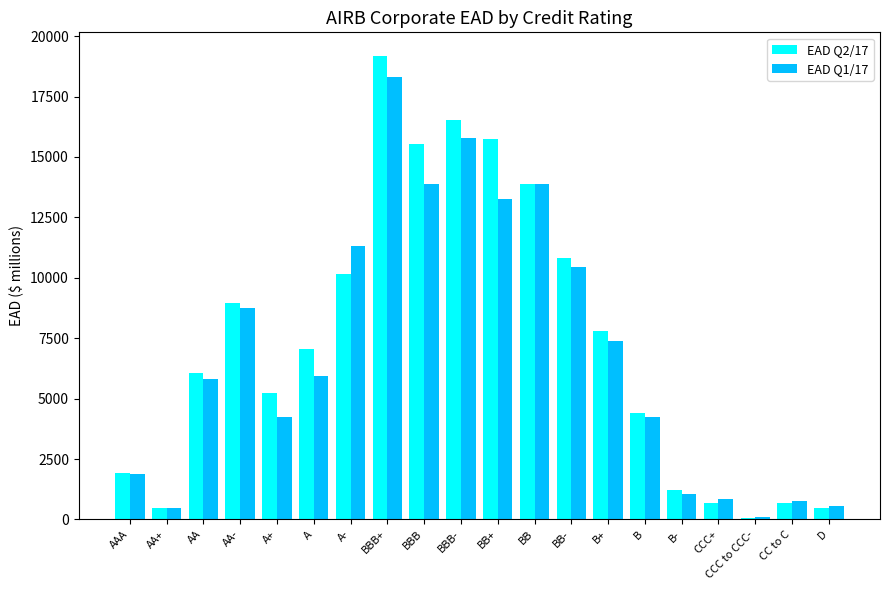

Which series has the largest range (max minus min)?

EAD Q2/17